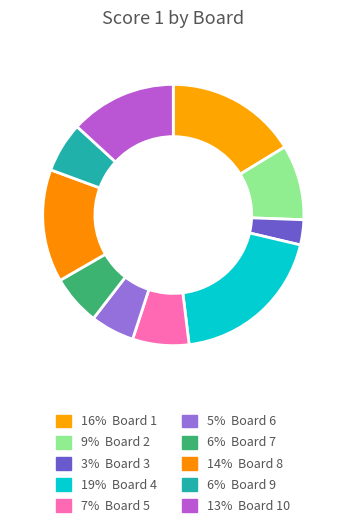

Count the number of slices in the pie.

10